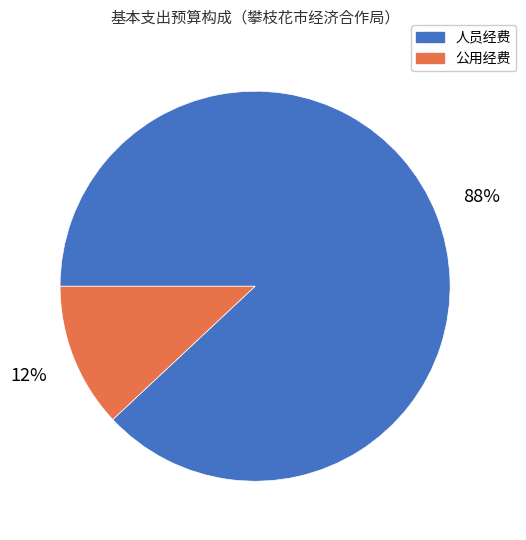

Do 人员经费 and 公用经费 together represent more than half of the pie?

Yes